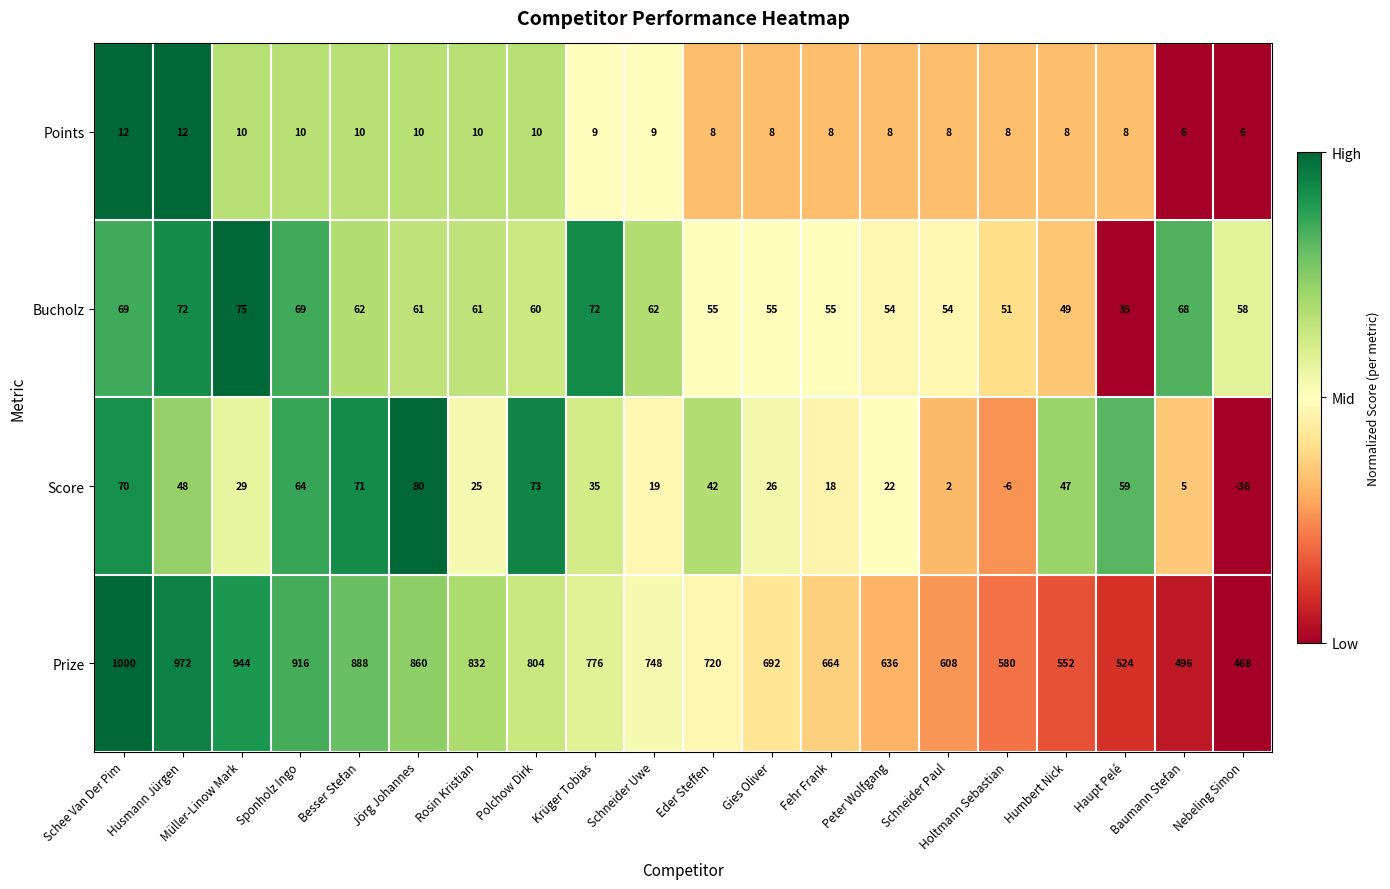

What is the difference between the second highest and second lowest values in the Points series?

6